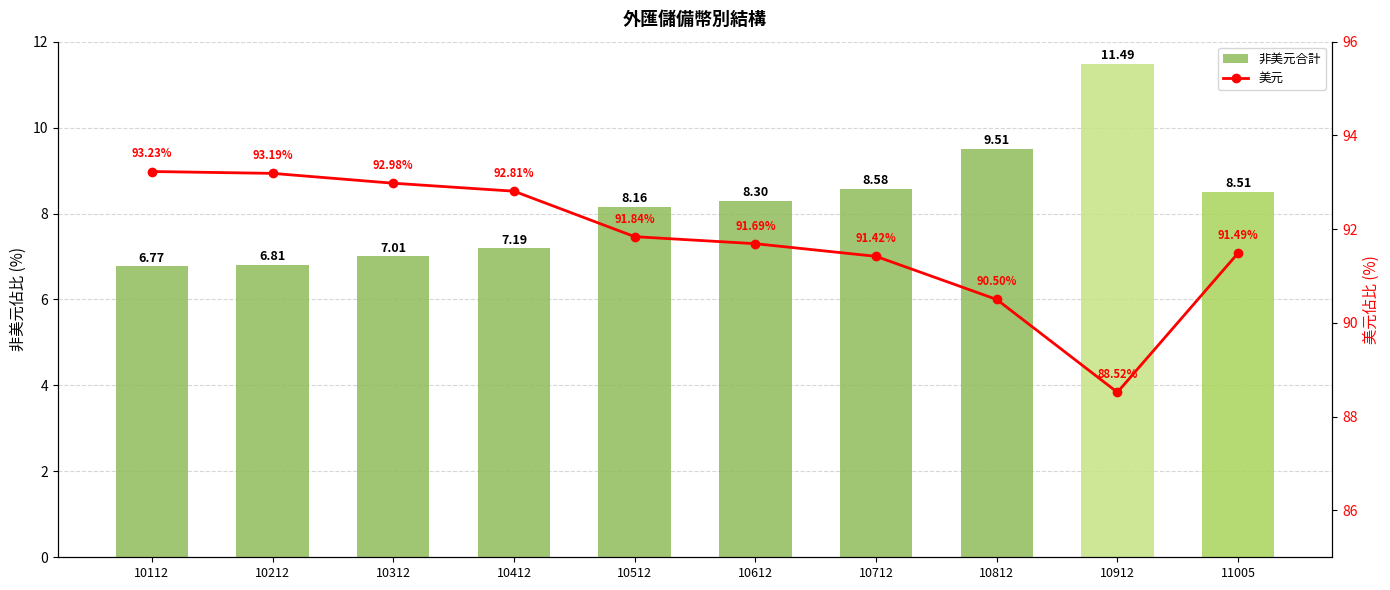

Reading left to right, transcribe all the data shown in this chart.

非美元合計: 10112=6.8	10212=6.8	10312=7.0	10412=7.2	10512=8.2	10612=8.3	10712=8.6	10812=9.5	10912=11.5	11005=8.5
美元: 10112=93.2	10212=93.2	10312=93.0	10412=92.8	10512=91.8	10612=91.7	10712=91.4	10812=90.5	10912=88.5	11005=91.5